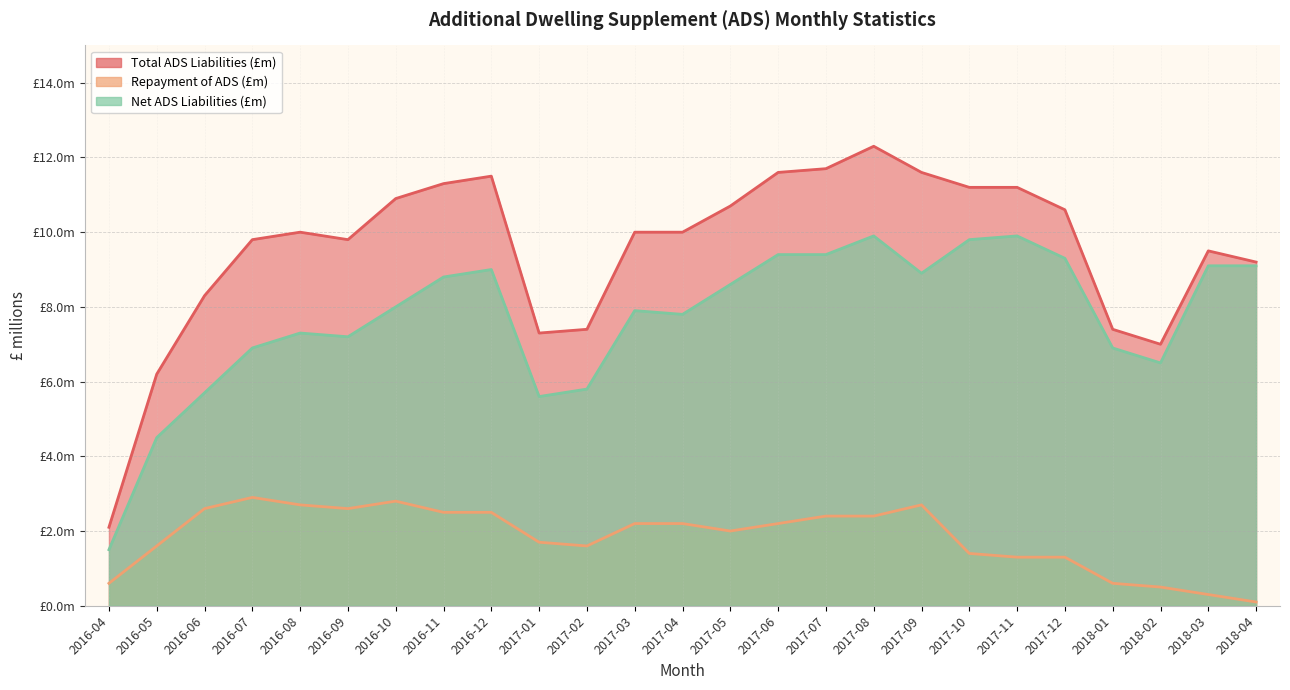

True or false: Total ADS Liabilities (£m) and Repayment of ADS (£m) intersect in this chart.

False